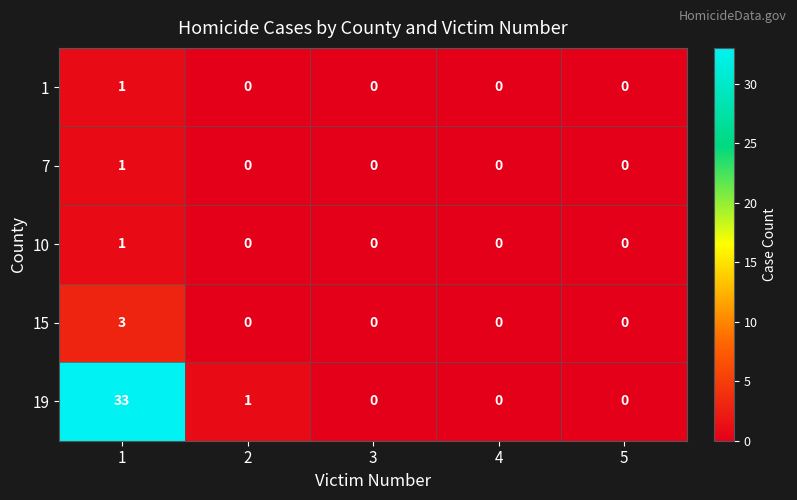

Reading left to right, extract all data points from this chart.

1: 1=1	2=0	3=0	4=0	5=0
7: 1=1	2=0	3=0	4=0	5=0
10: 1=1	2=0	3=0	4=0	5=0
15: 1=3	2=0	3=0	4=0	5=0
19: 1=33	2=1	3=0	4=0	5=0